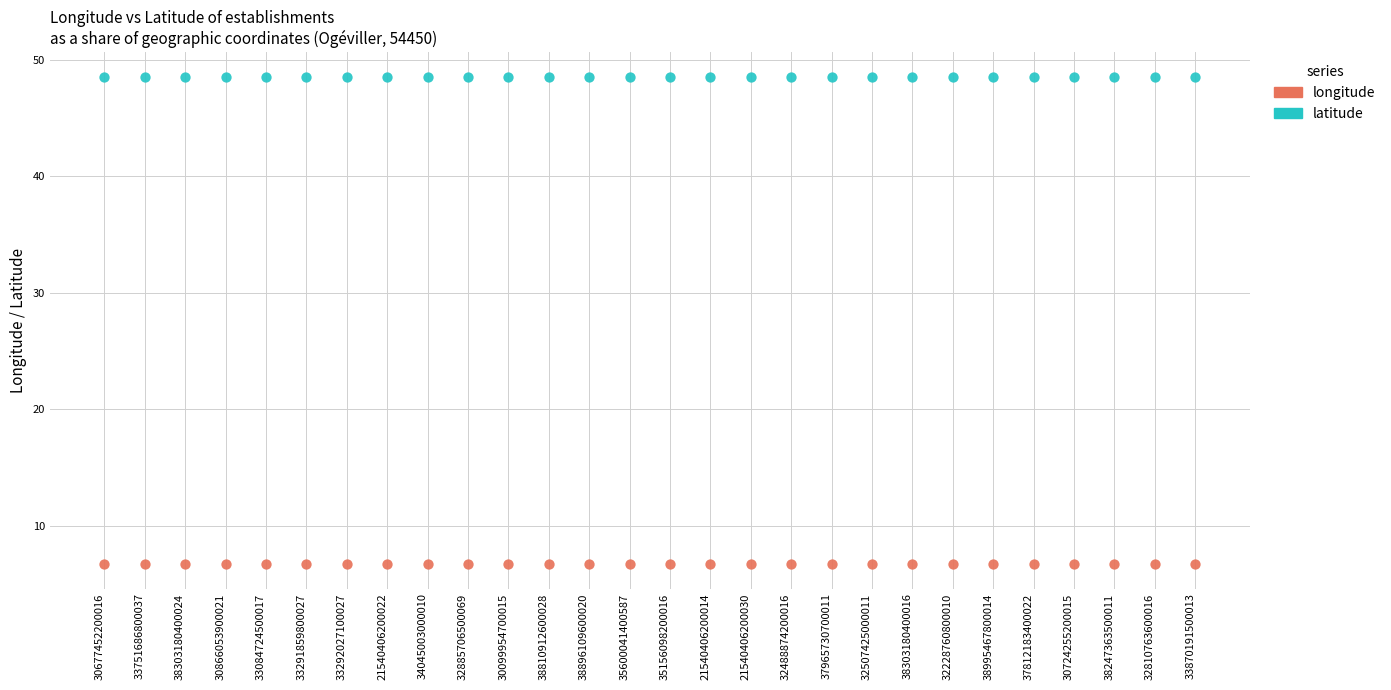

Across all data points, what is the range of Y values (max minus min)?

41.8